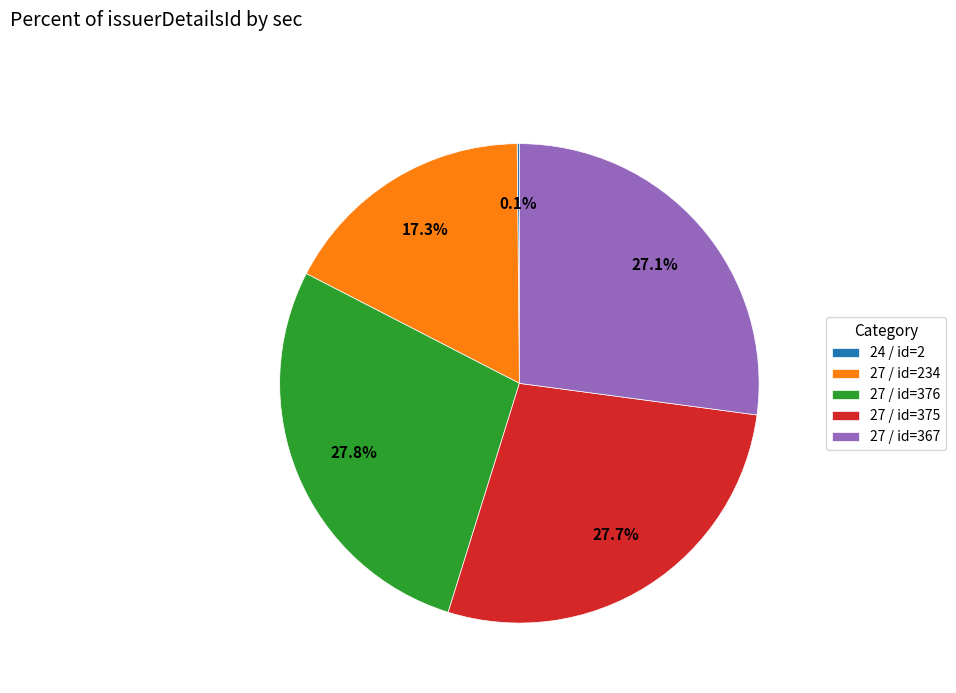

Between 27 / id=234 and 27 / id=376, which is larger?

27 / id=376